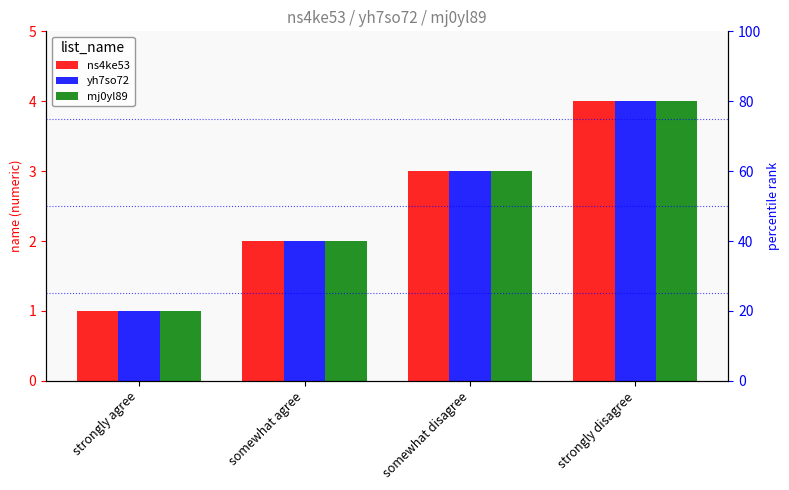

What is the value of the ns4ke53 bar at the 4th from the left?

4